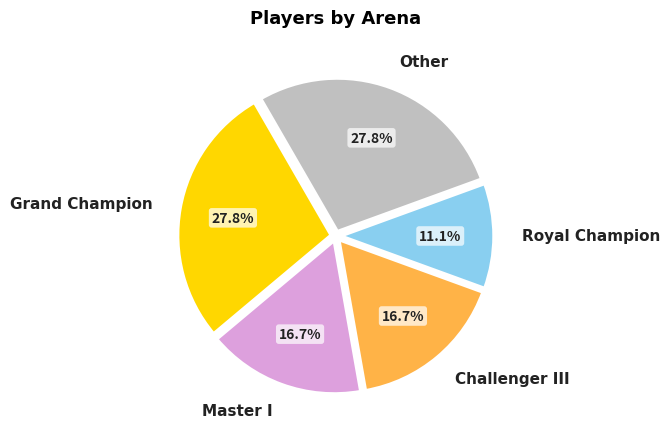

What is the smallest slice in the pie chart?

Royal Champion